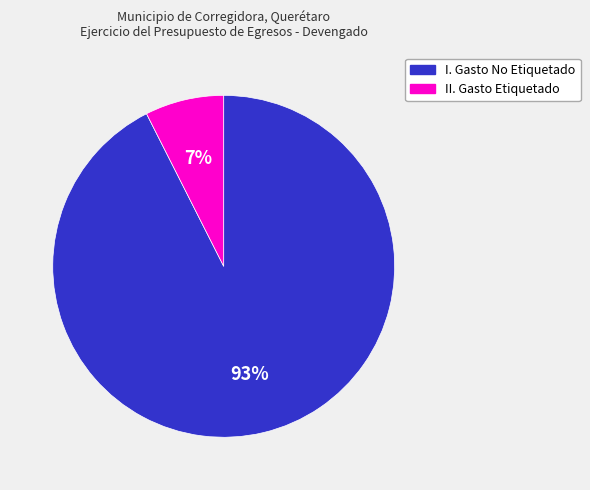

Which category has the biggest portion of the pie?

I. Gasto No Etiquetado